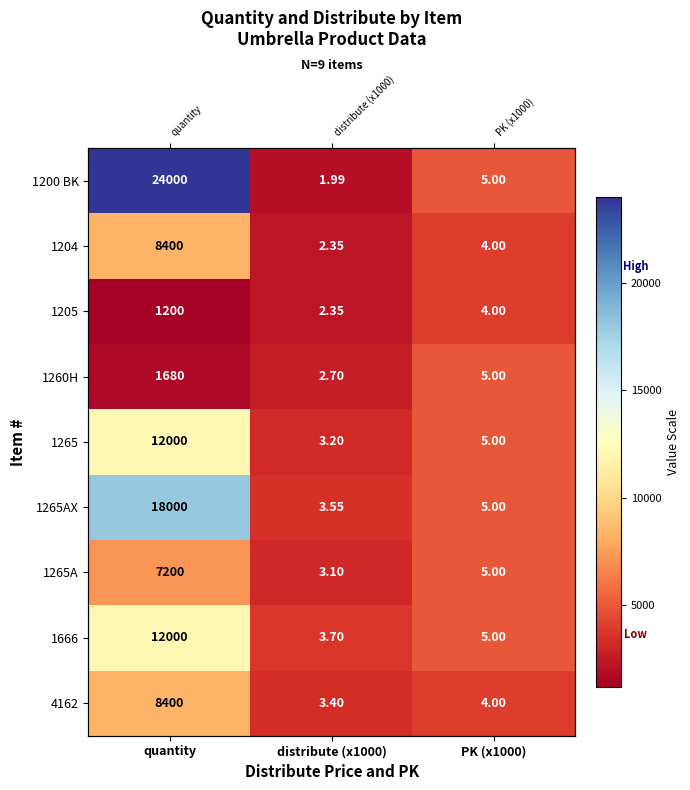

What is the approximate value of 1204 at PK (x1000), to the nearest 10?

4000